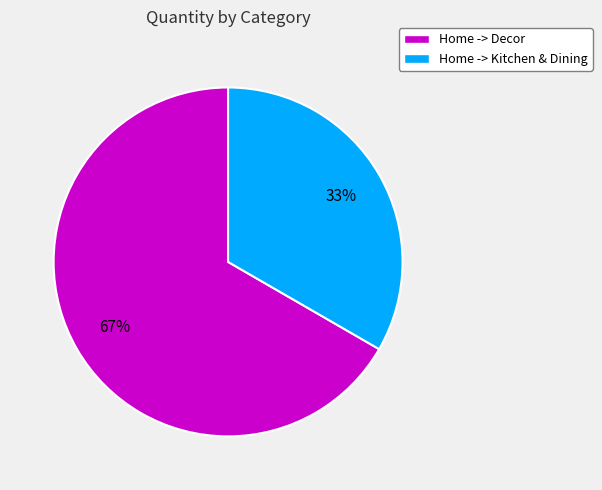

Rank the categories by value from highest to lowest.

Home -> Decor, Home -> Kitchen & Dining